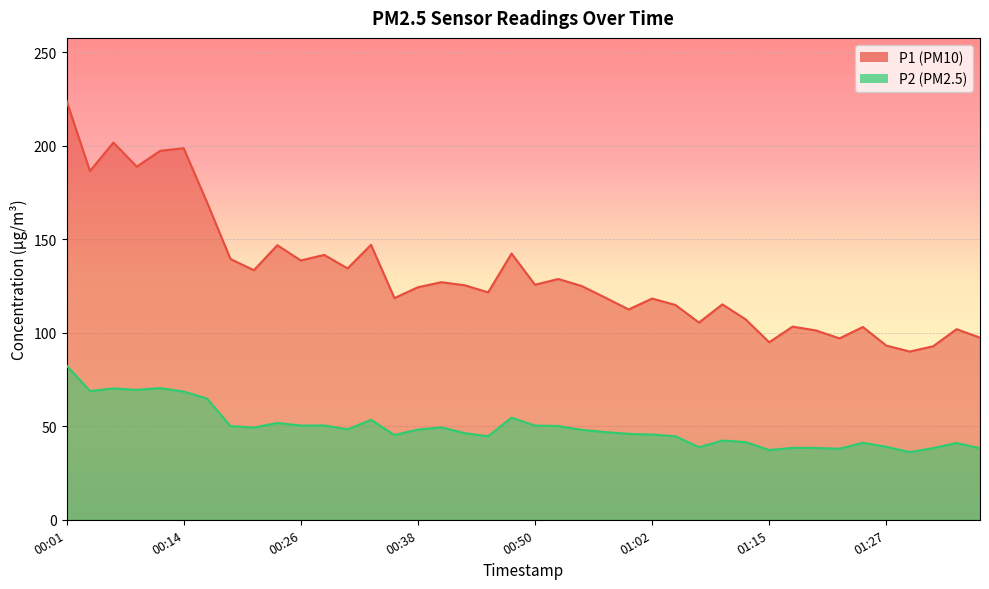

The P2 series shows 38.4 at 01:19. True or false?

True